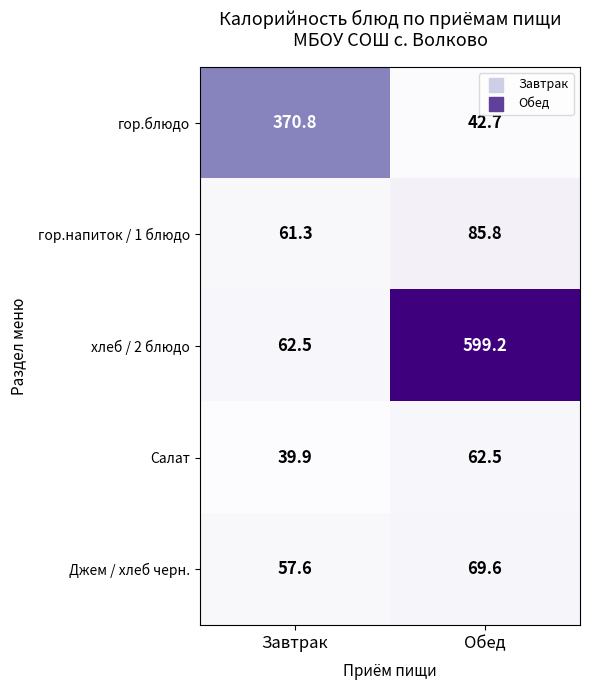

What is the average value of the хлеб / 2 блюдо series?

330.9